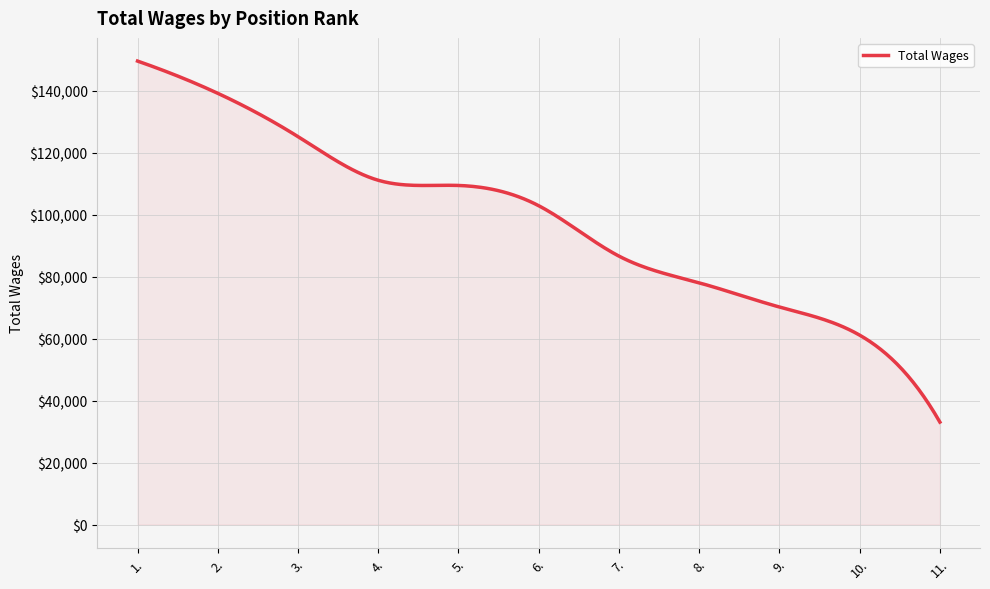

Does the chart display data point markers on the line(s)?

No